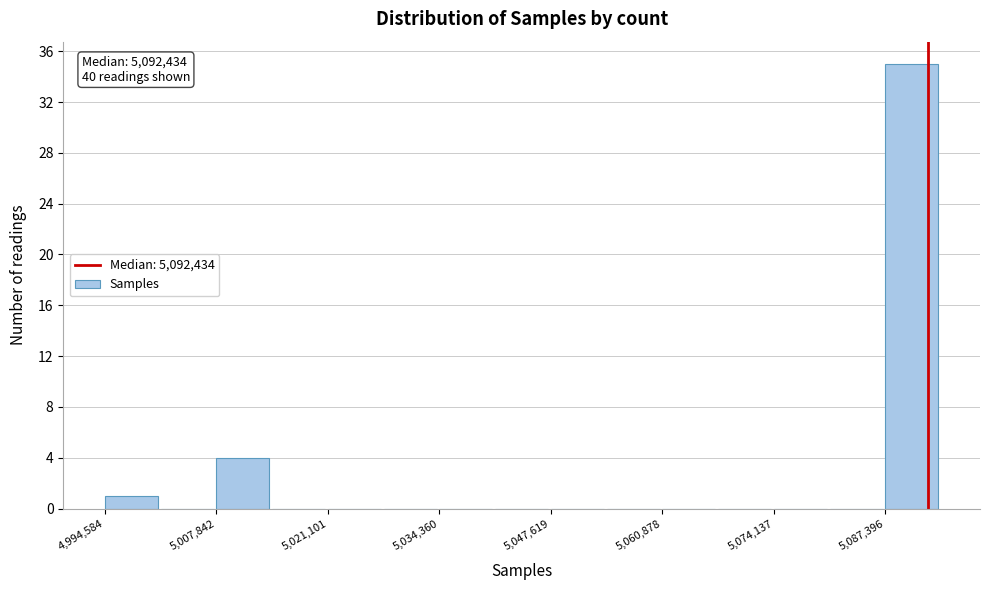

Around what value on the x-axis is the tallest bar? Give the approximate position of its centre, as read against the axis.

5090000